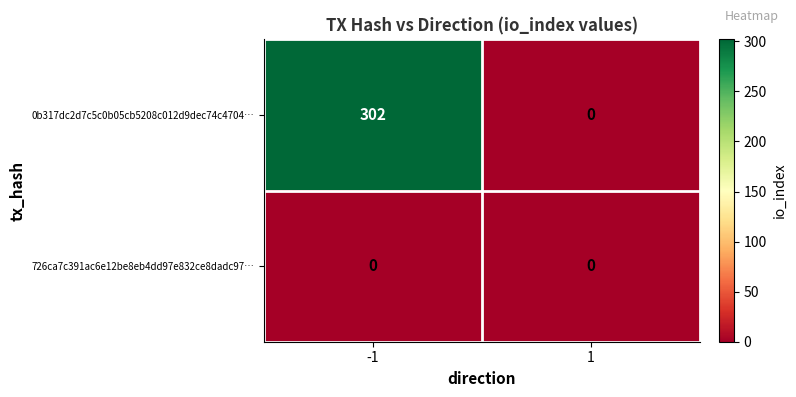

Which category has the highest value across all series?

-1